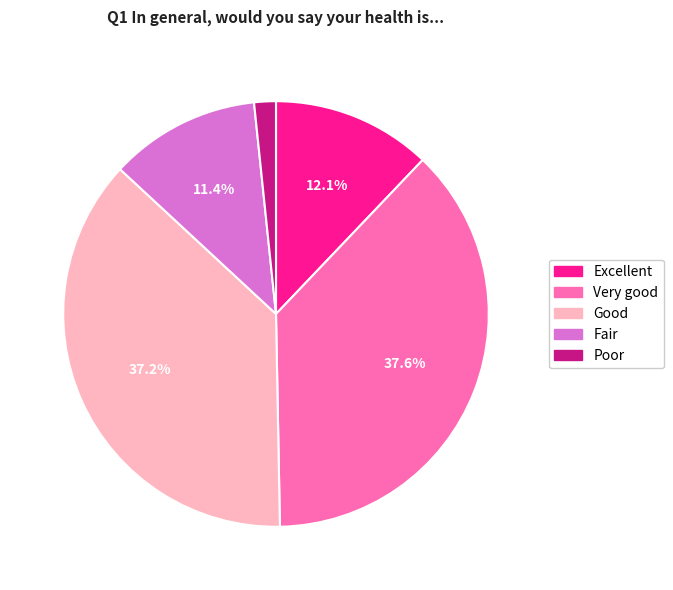

Which category has the smallest portion of the pie?

Poor